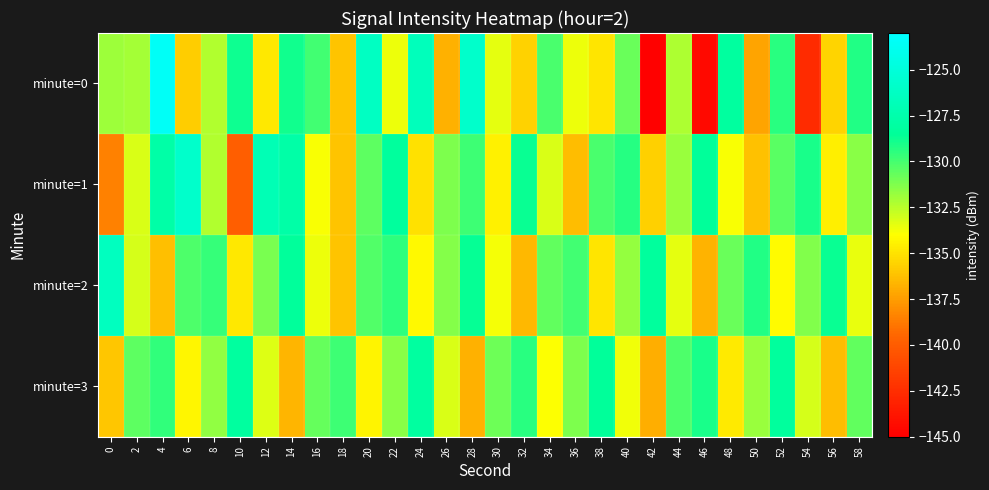

What is the smallest value displayed?

-144.9